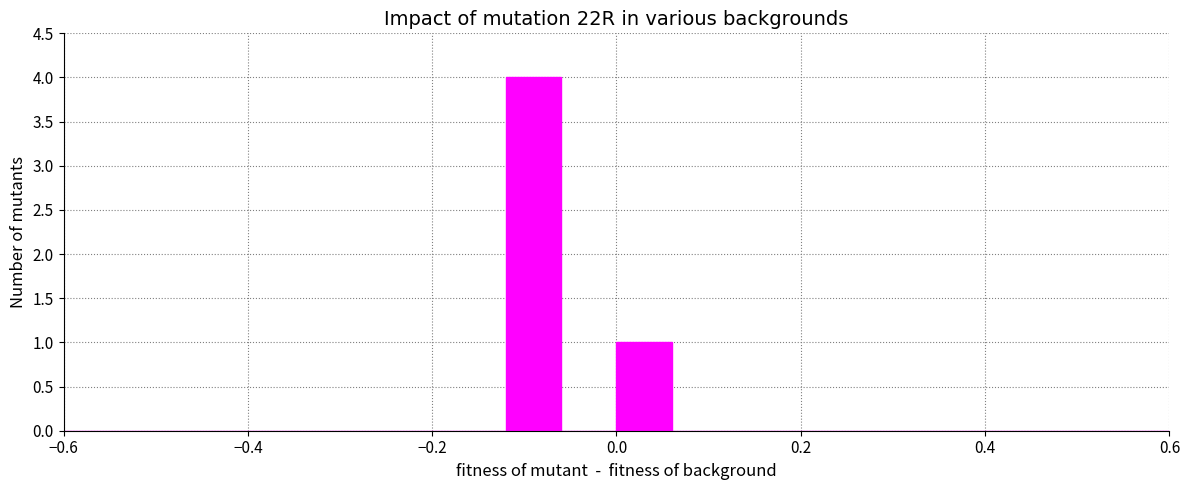

Around what value on the x-axis is the tallest bar? Give the approximate position of its centre, as read against the axis.

-0.08